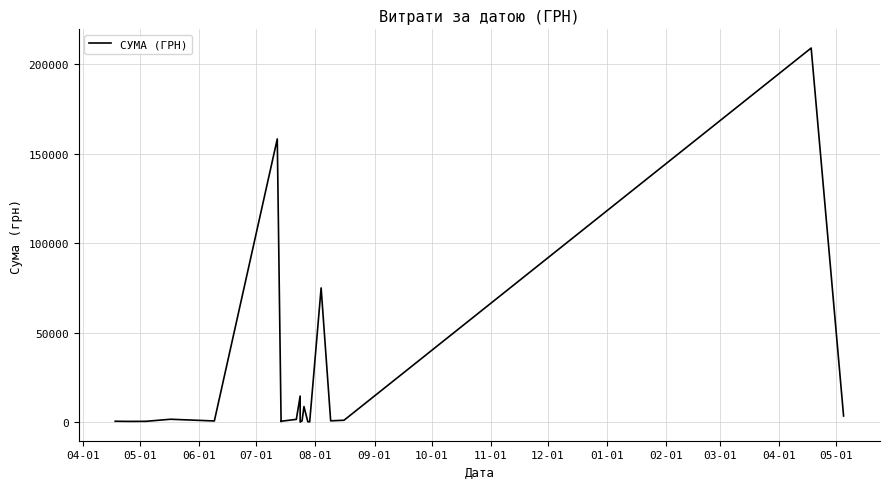

True or false: the data has more than 1 interior local peaks.

True